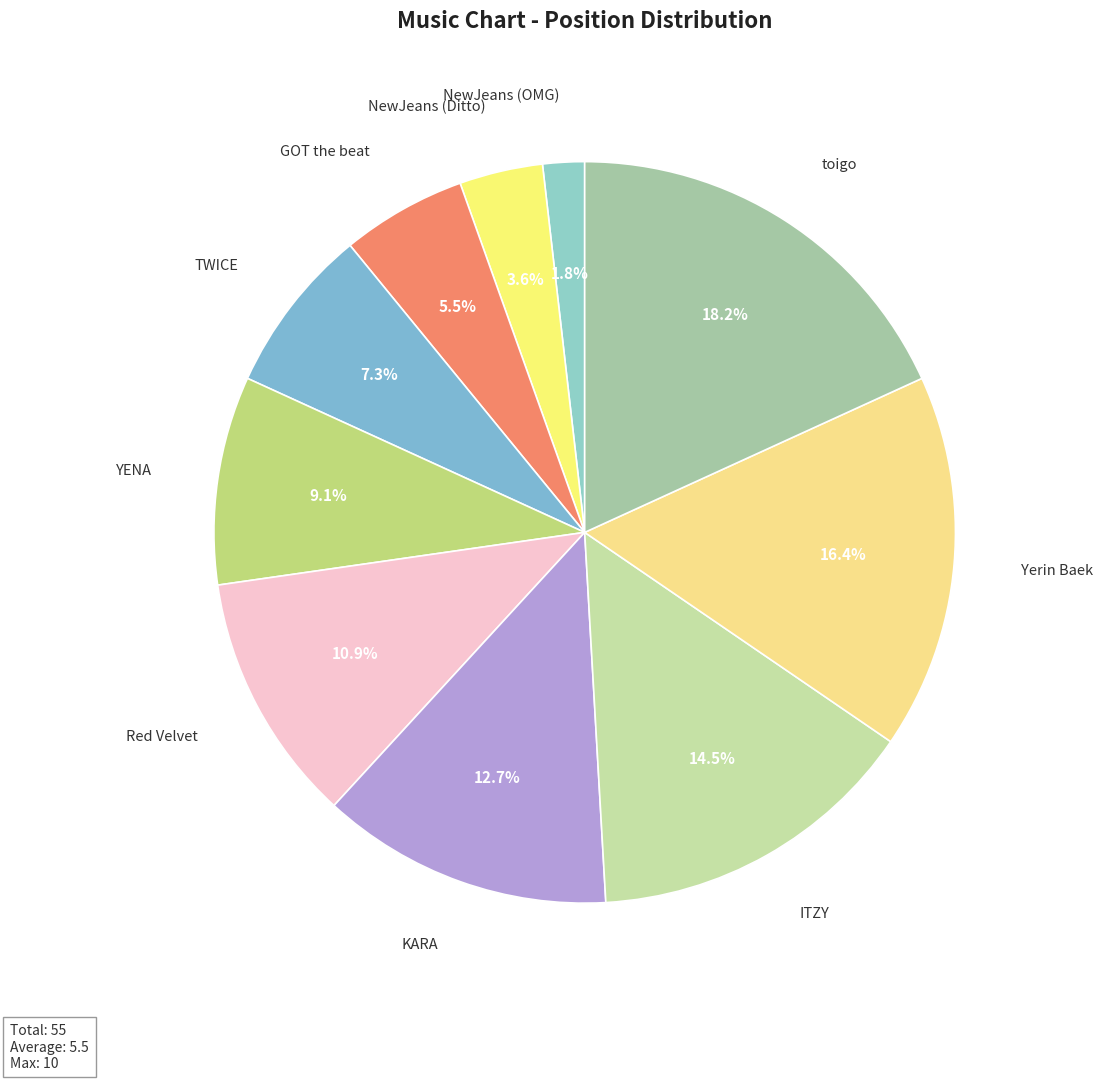

Rank the categories by value from lowest to highest.

NewJeans (OMG), NewJeans (Ditto), GOT the beat, TWICE, YENA, Red Velvet, KARA, ITZY, Yerin Baek, toigo